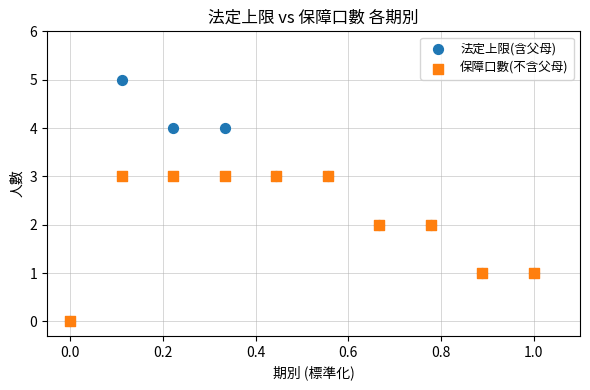

What are all the series names shown in the legend?

法定上限(含父母), 保障口數(不含父母)